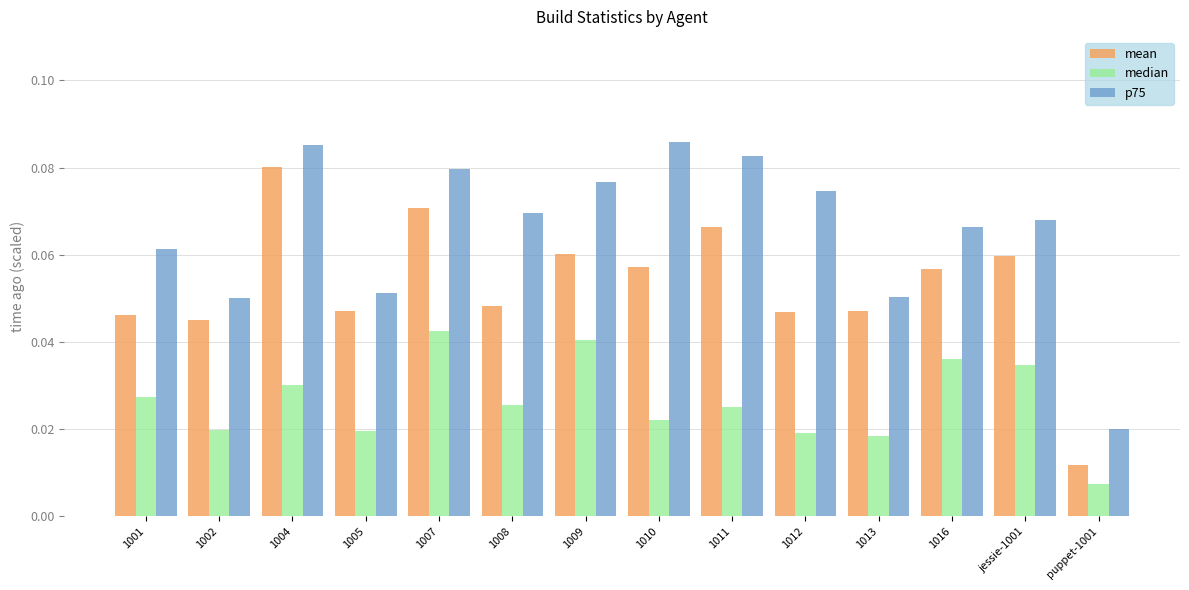

How many mean values are between 0 and 1?

14